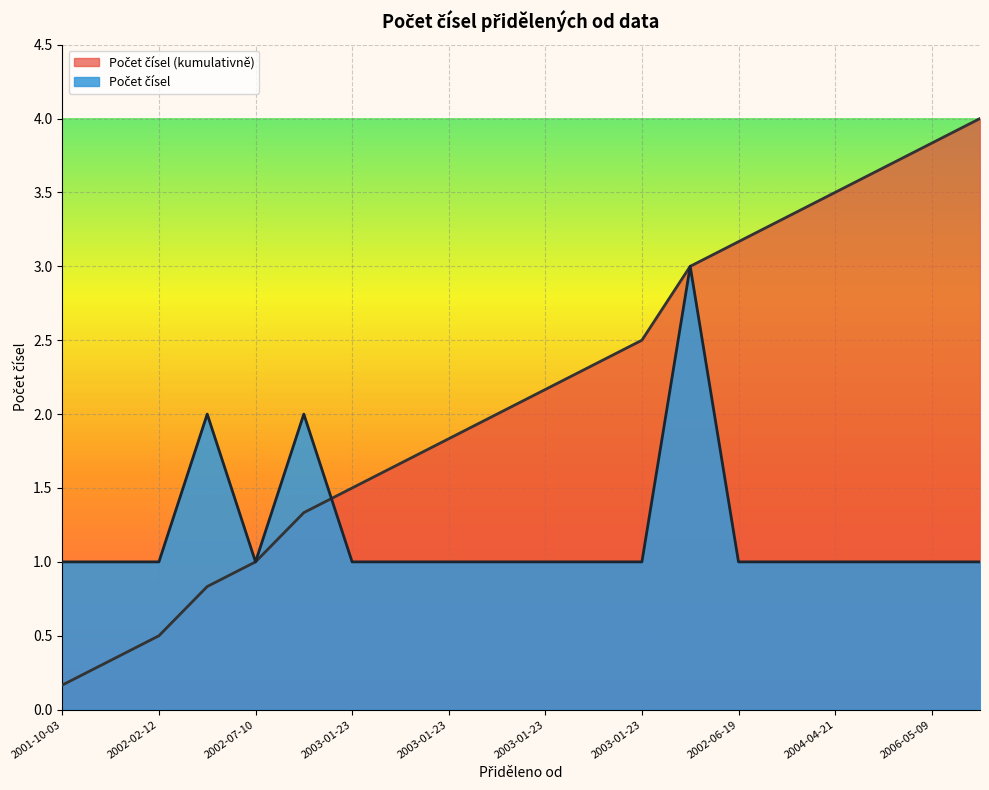

Reading right to left, list all the values displayed in this chart.

1	1	1	1	1	1	3	1	1	1	1	1	1	1	2	1	2	1	1	1